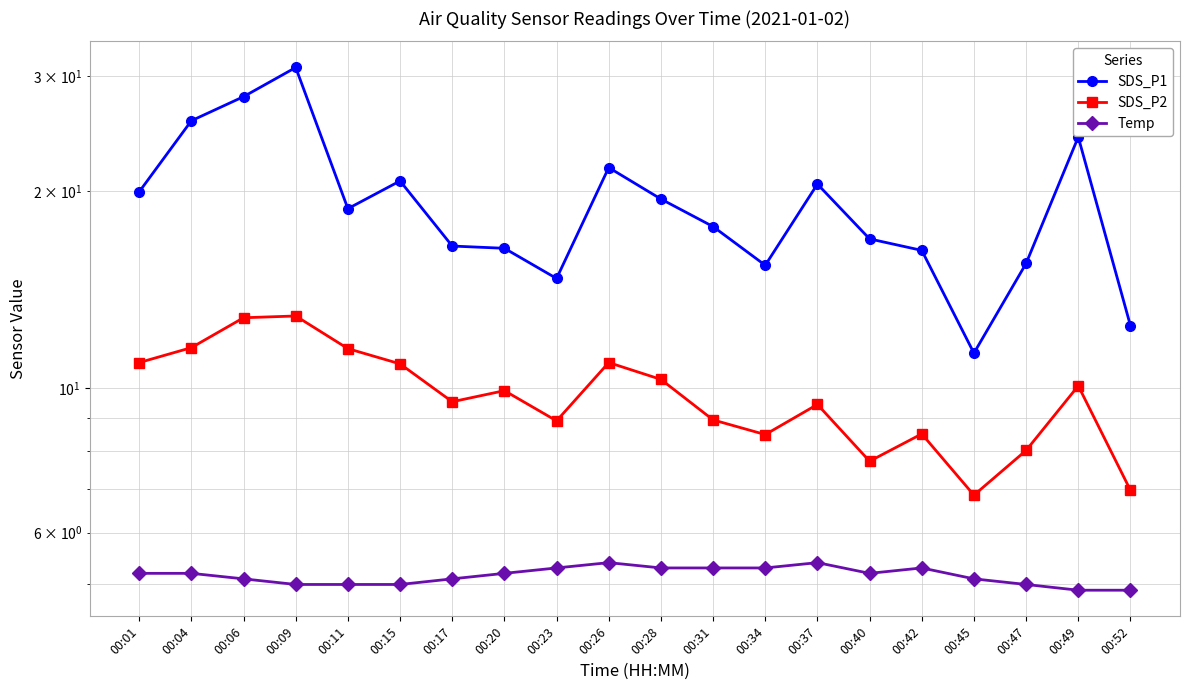

Which series has the largest total across all categories?

SDS_P1